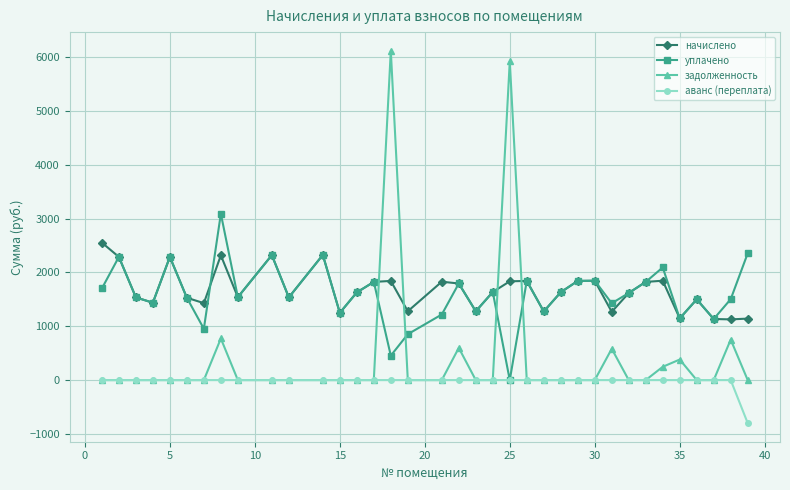

True or false: задолженность has more than 0 points higher than both neighbors.

True